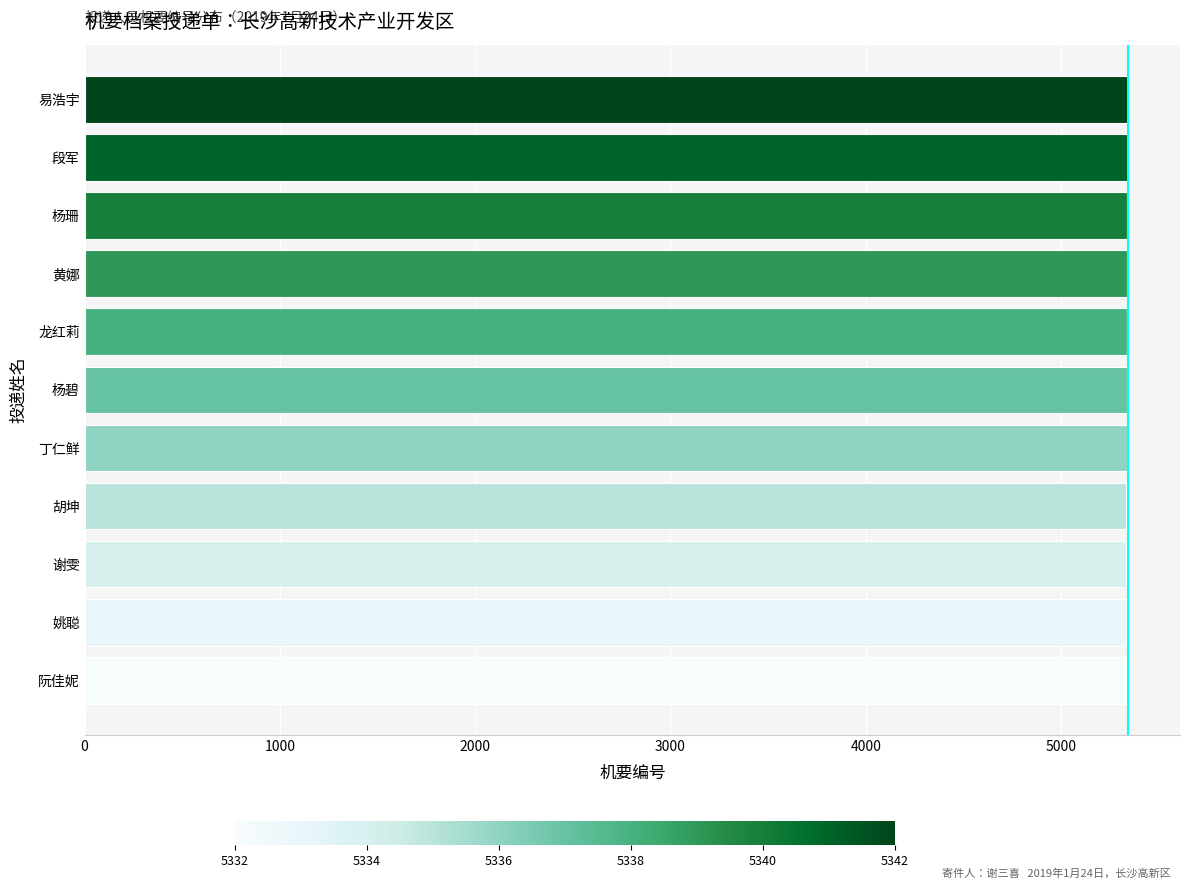

Does the chart contain any negative values?

No